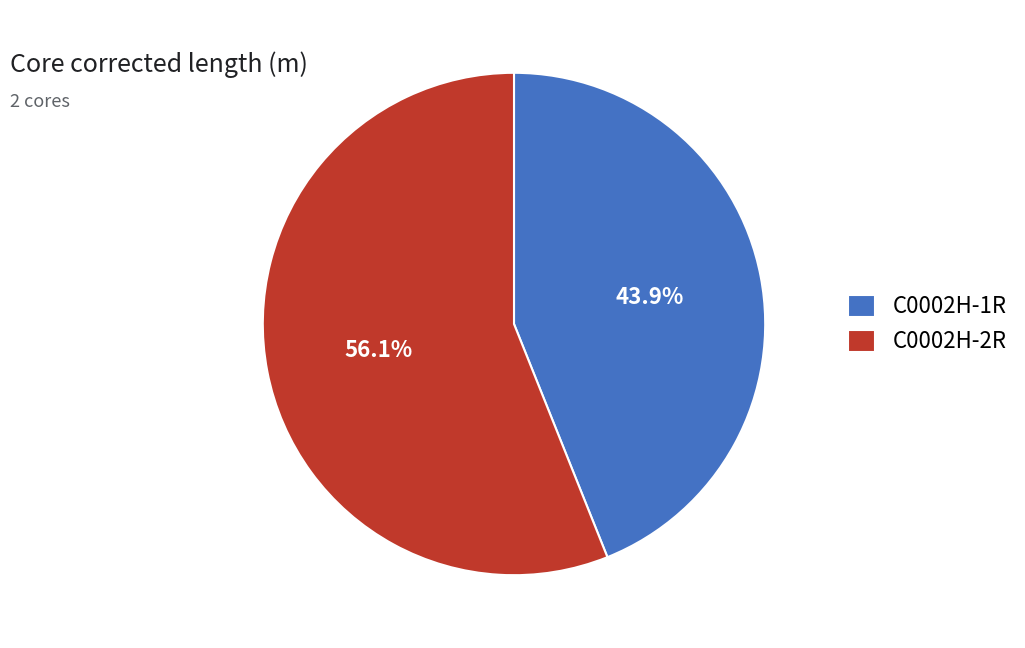

What is the majority slice?

C0002H-2R